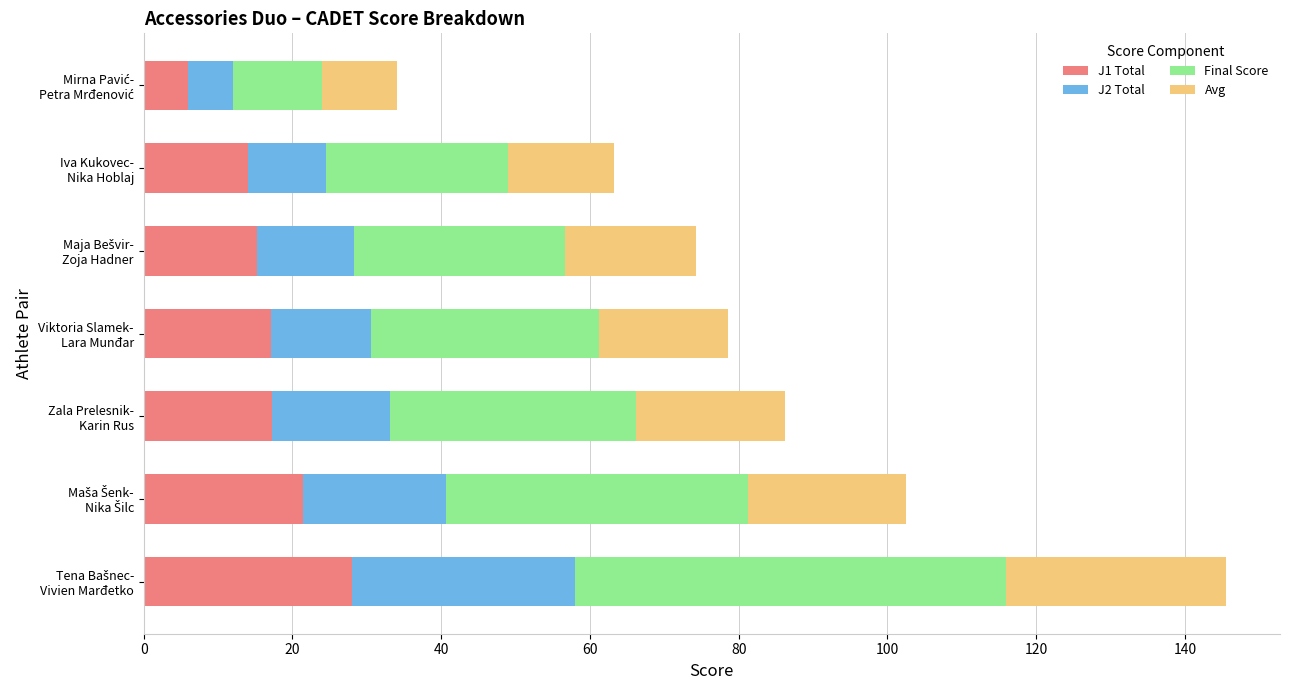

What is the difference between the maximum and minimum values in the J1 Total series?

22.0